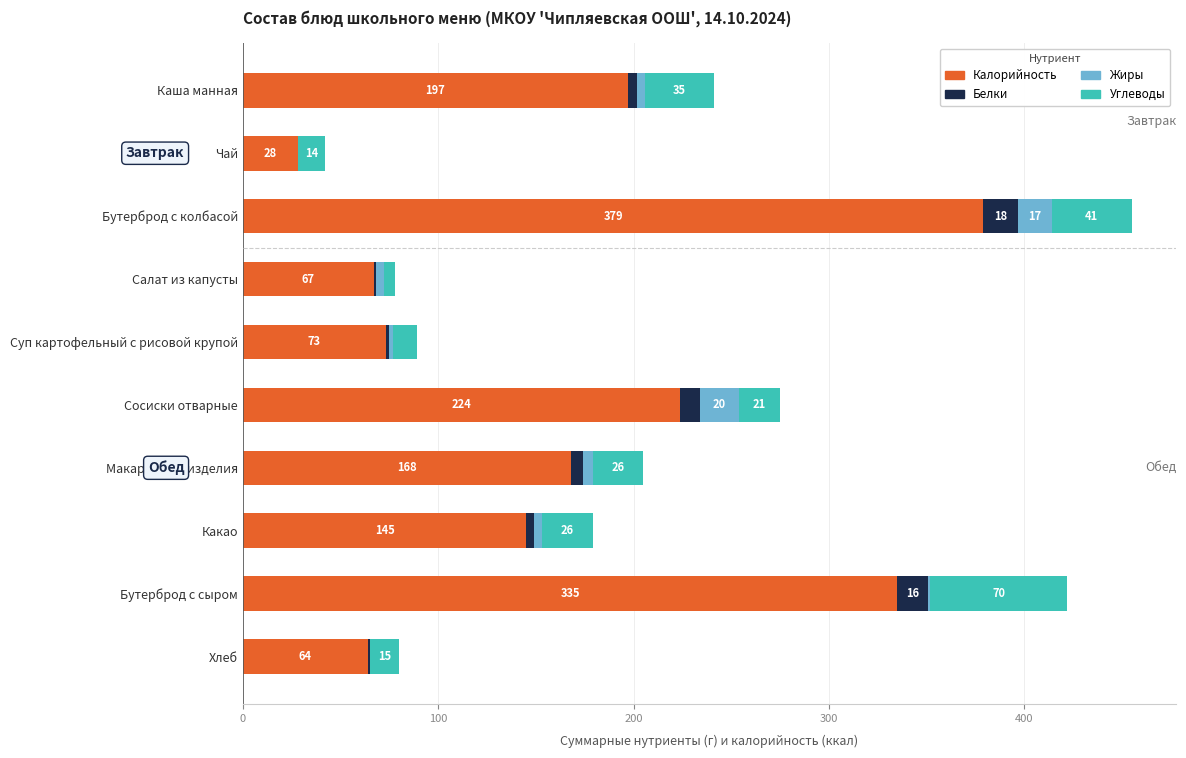

What is the maximum value for Калорийность?

379